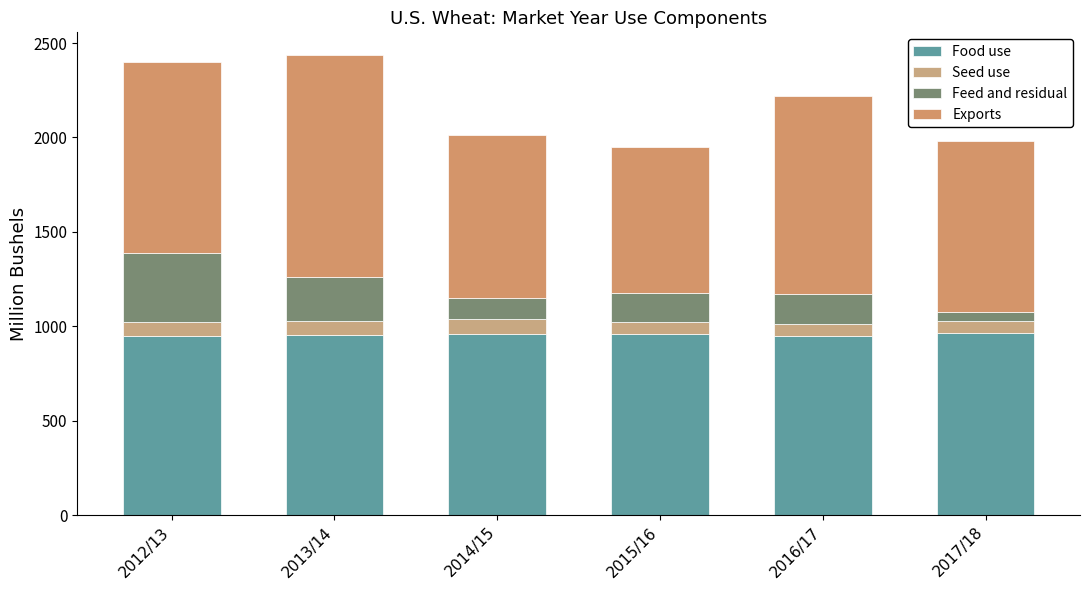

The value of Food use at 2013/14 is 594.8. True or false?

False